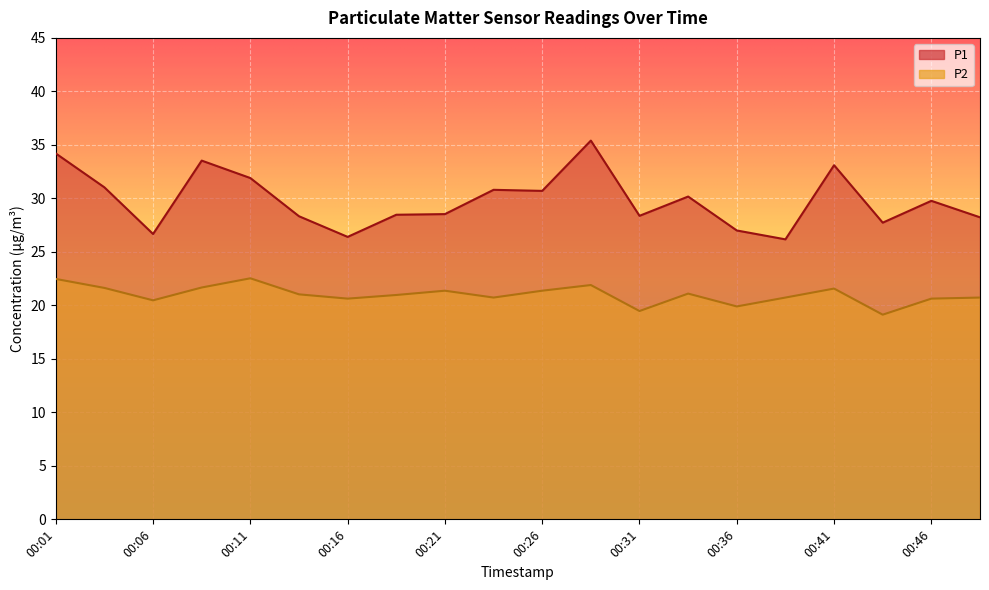

In P1, how many points are lower than both neighbors (excluding endpoints)?

6